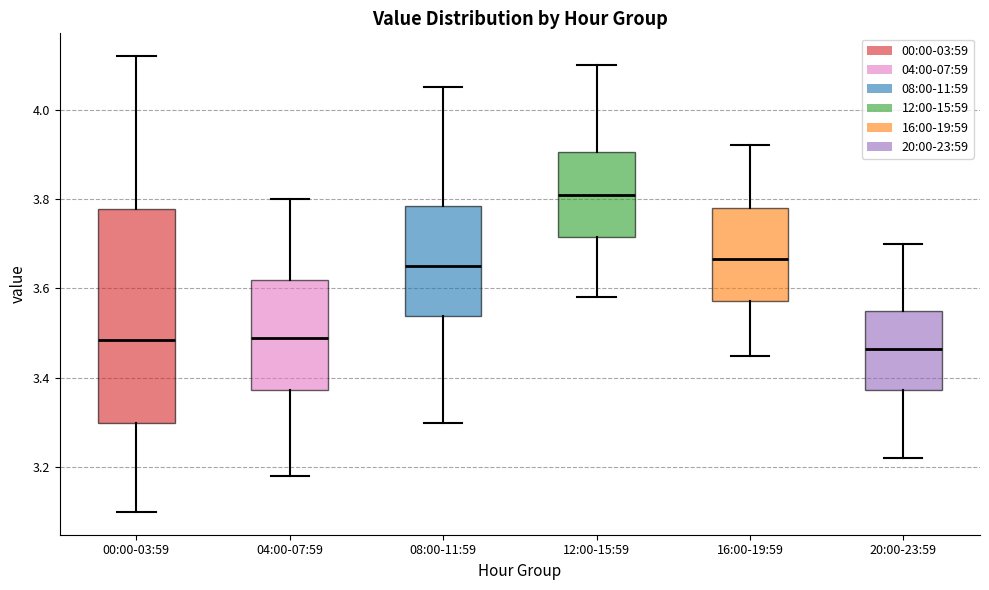

Which box has the highest median line?

12:00-15:59